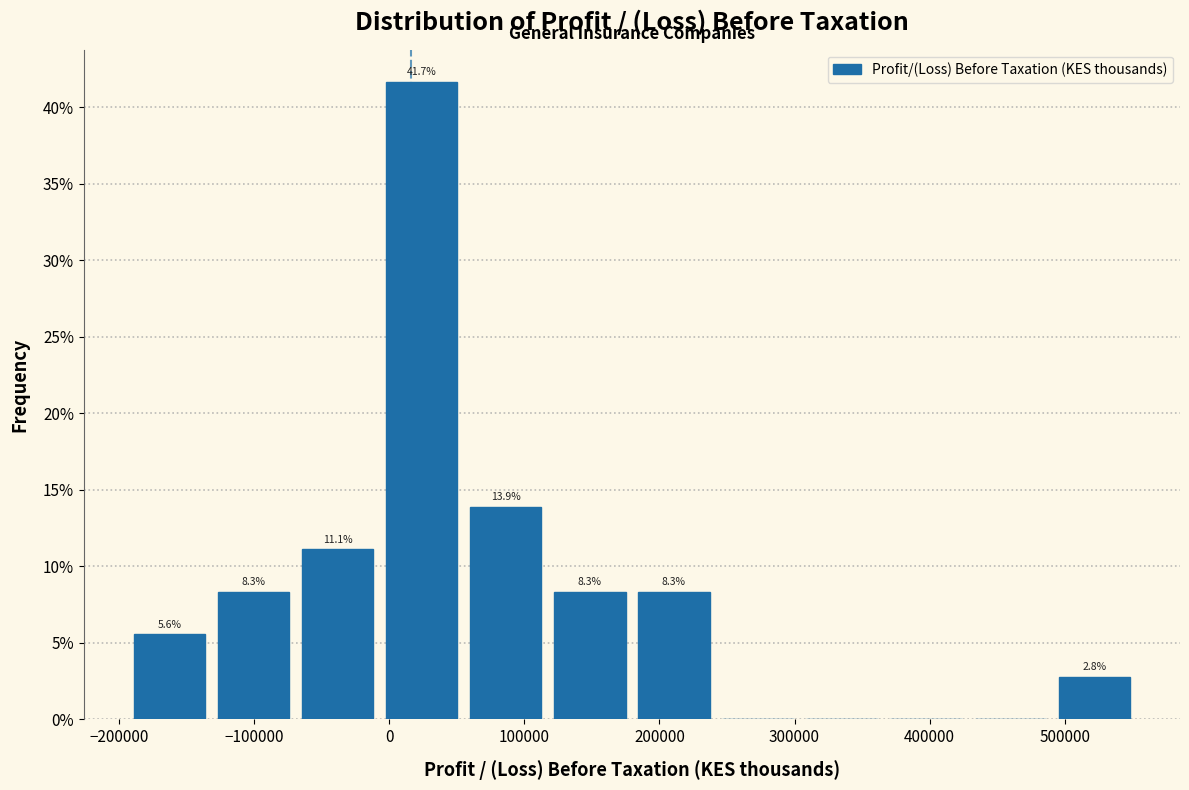

Over which range of the x-axis is the bar tallest?

-10000 to 60000